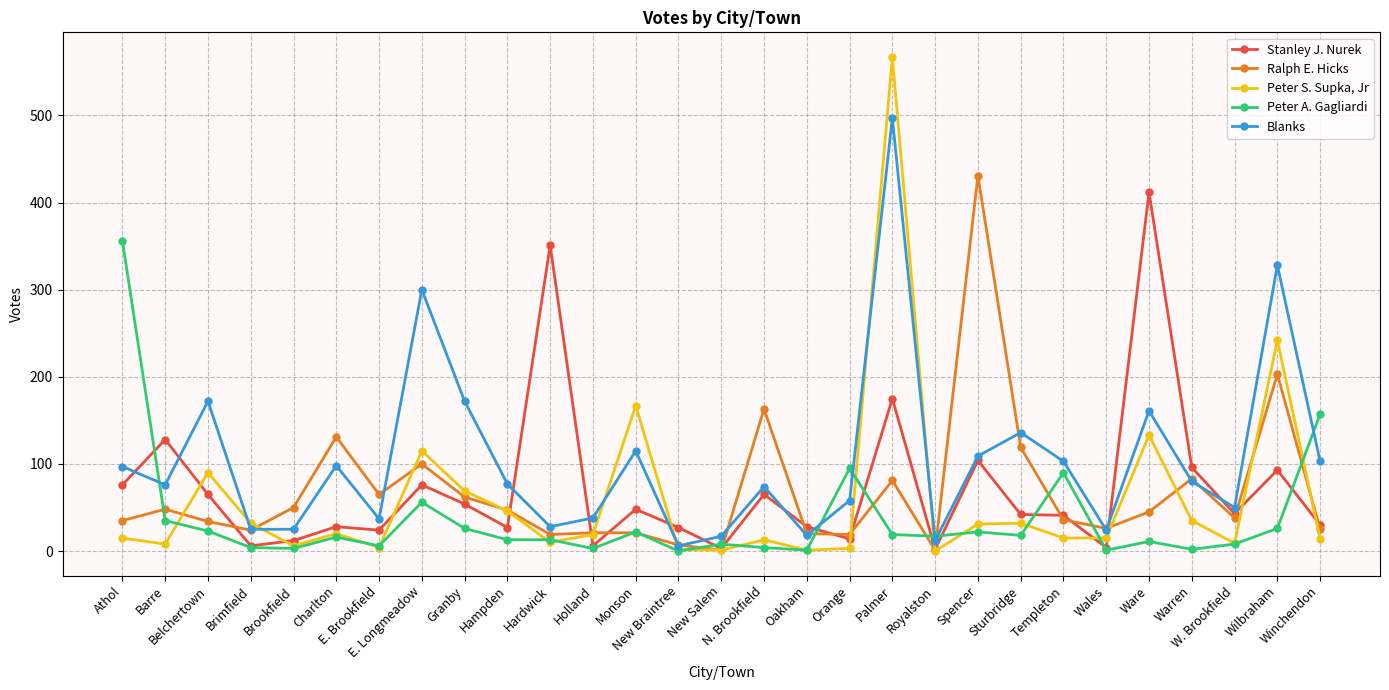

What is the highest value of the Stanley J. Nurek series?

412